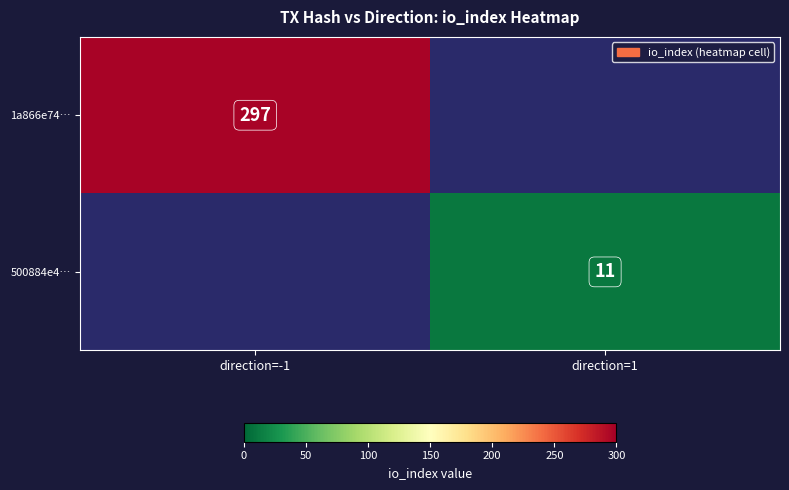

At how many categories does at least one series exceed 177?

1